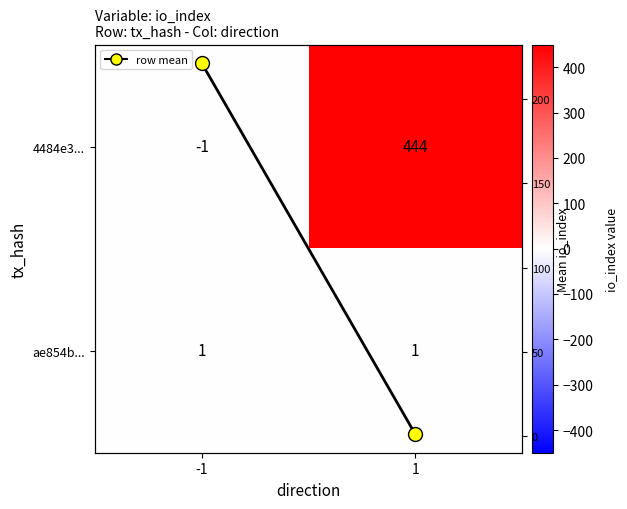

Which series has the largest total across all categories?

4484e3...